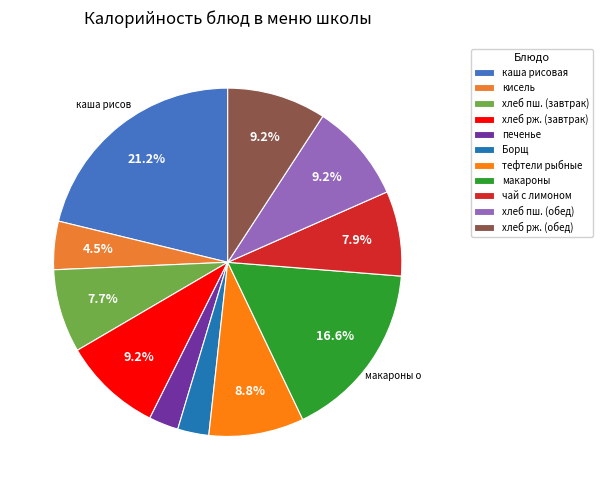

Is there a majority slice in this chart?

No